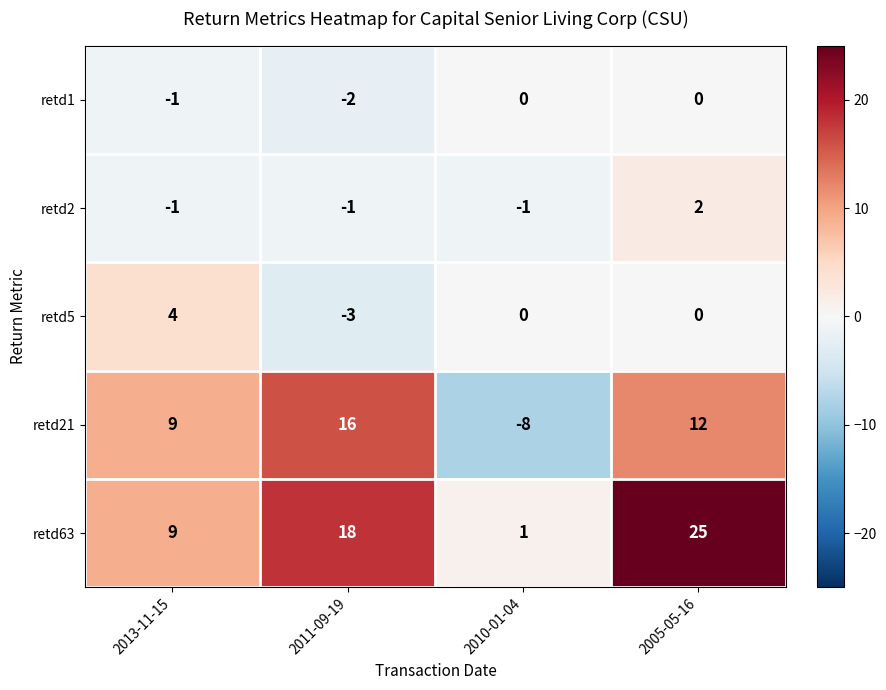

At which category does the chart reach its peak across all series?

2005-05-16